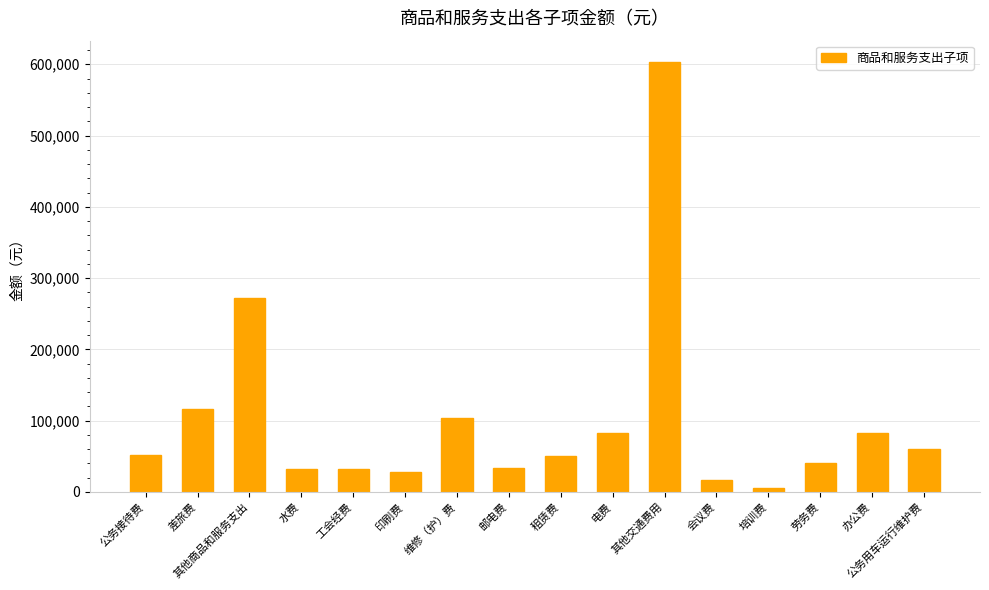

What value does the data have at 邮电费, to the nearest 10?

33000